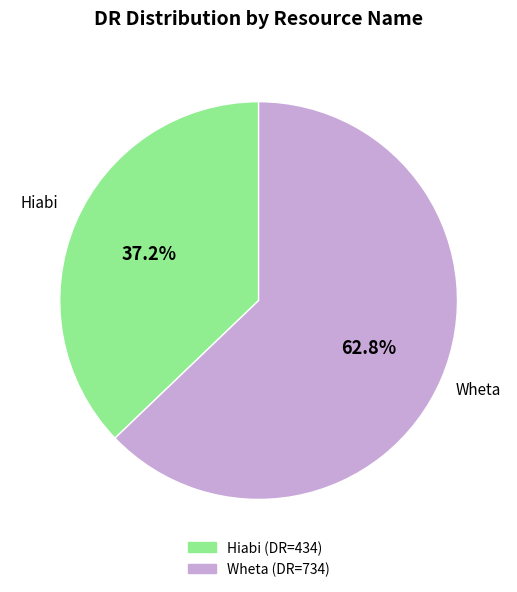

To the nearest percent, what is the difference between the Hiabi and Wheta slice percentages?

26%